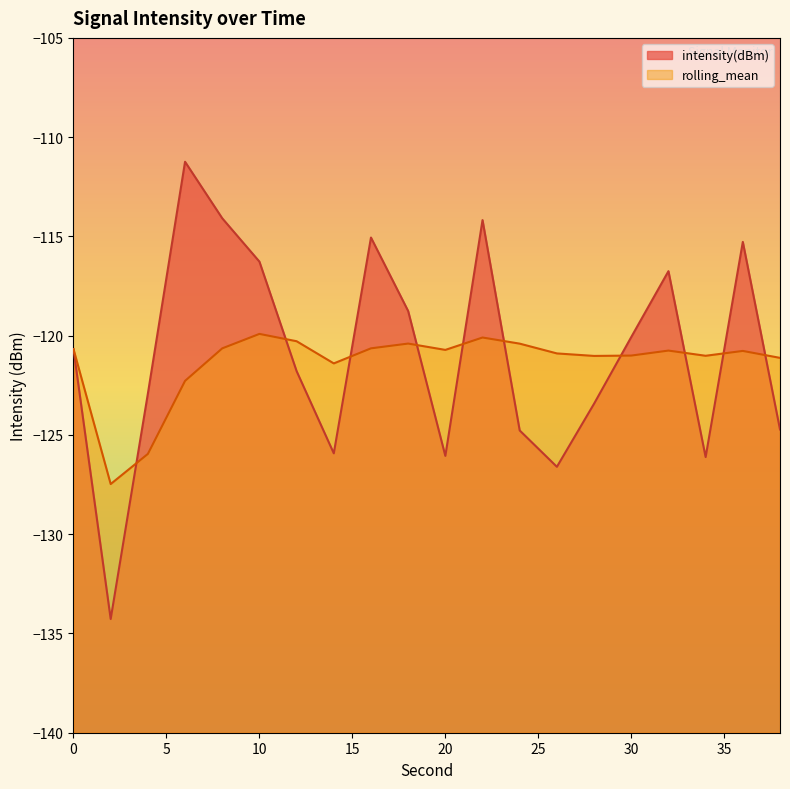

Which series has the largest range (max minus min)?

intensity(dBm)